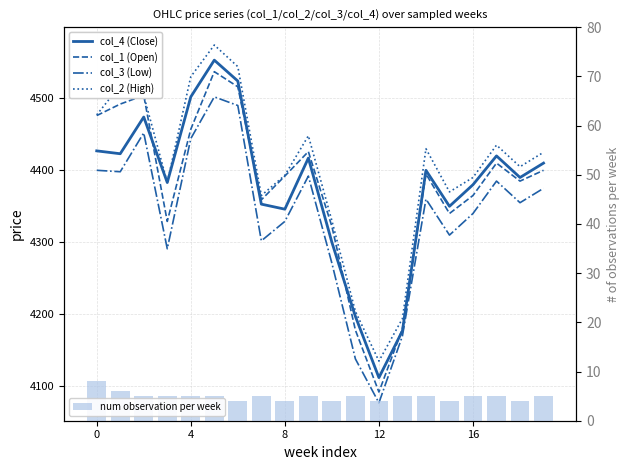

What is the label of the 11th bar from the right?

9